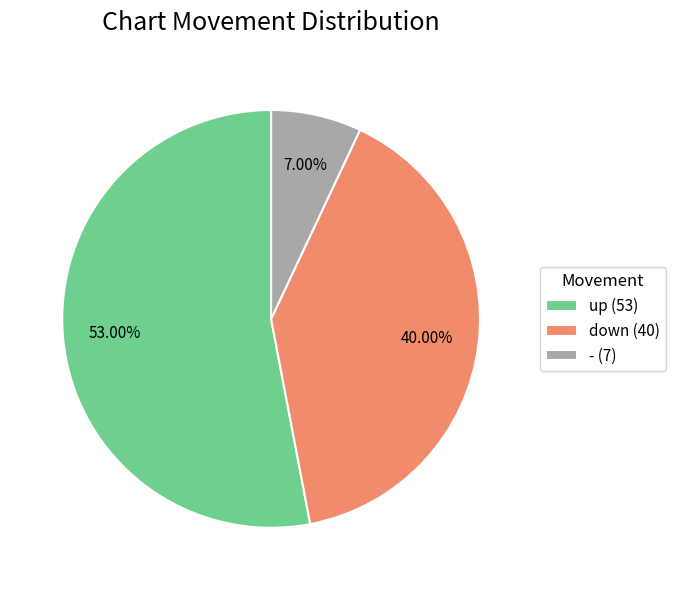

What percentage is the - slice, to the nearest percent?

7%